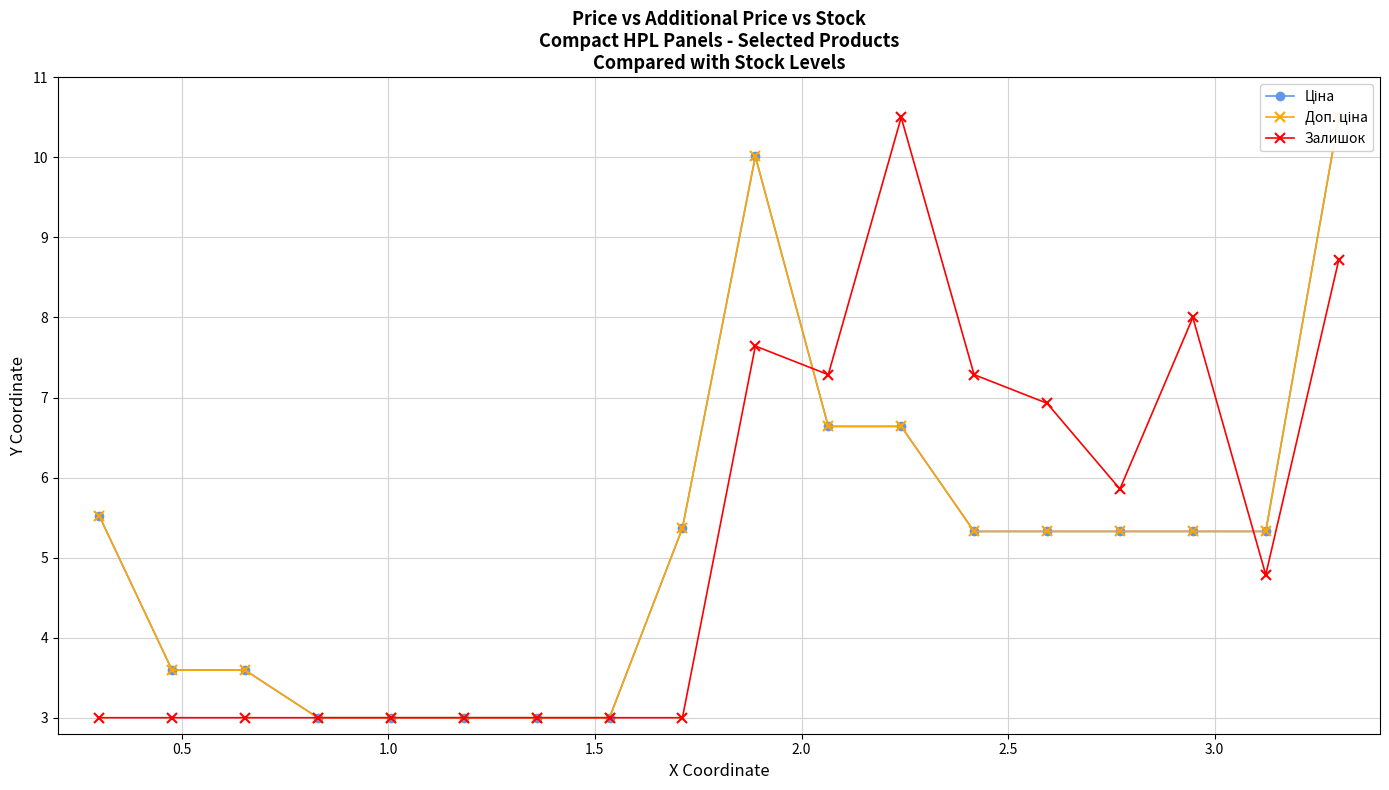

Which series has the largest range (max minus min)?

Ціна